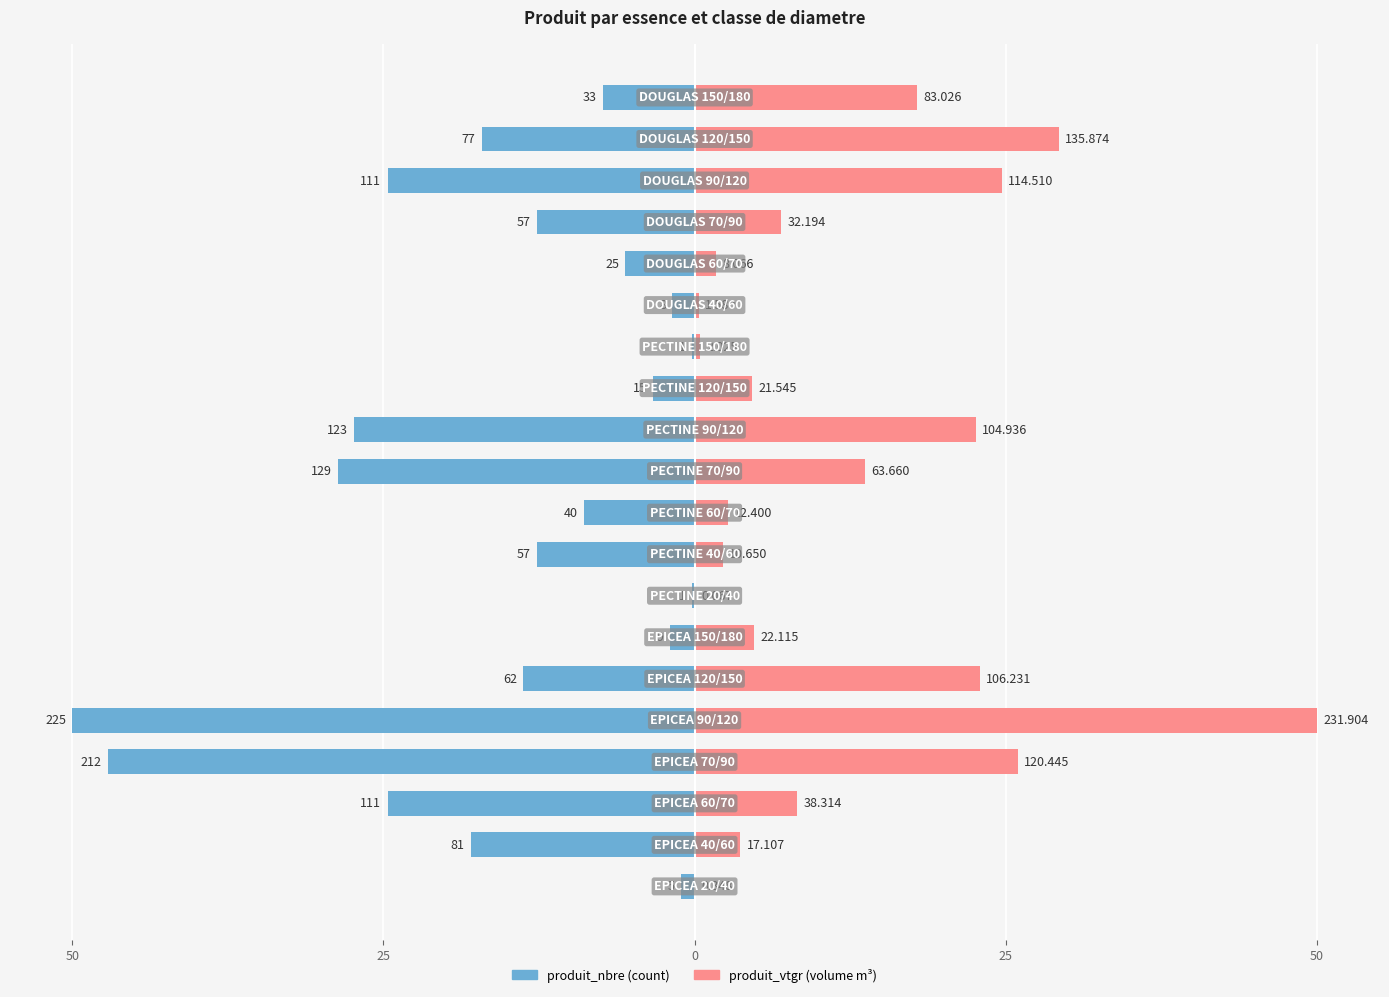

Which series has the largest range (max minus min)?

produit_vtgr